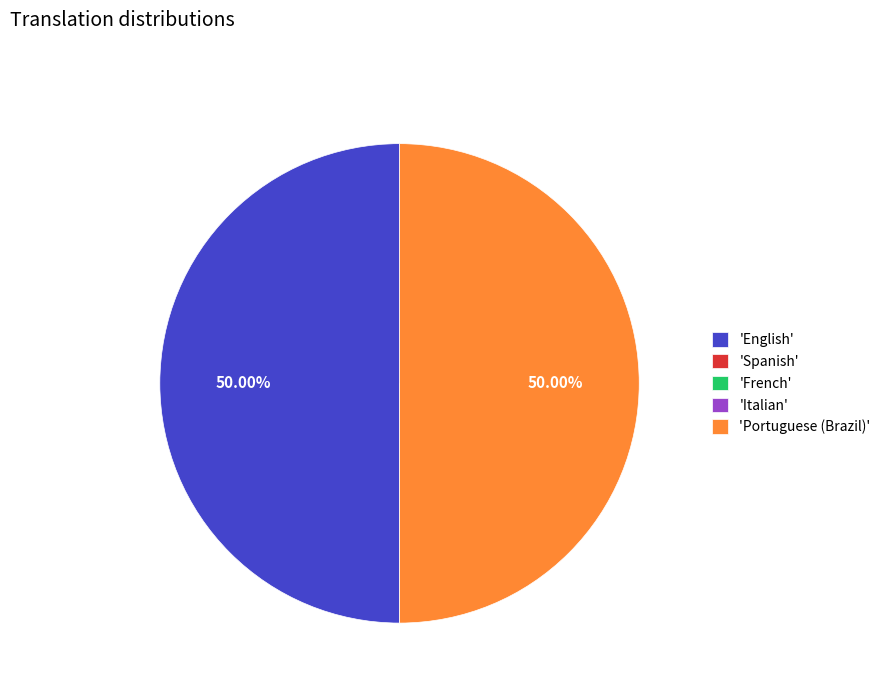

Does any single category account for the majority?

No